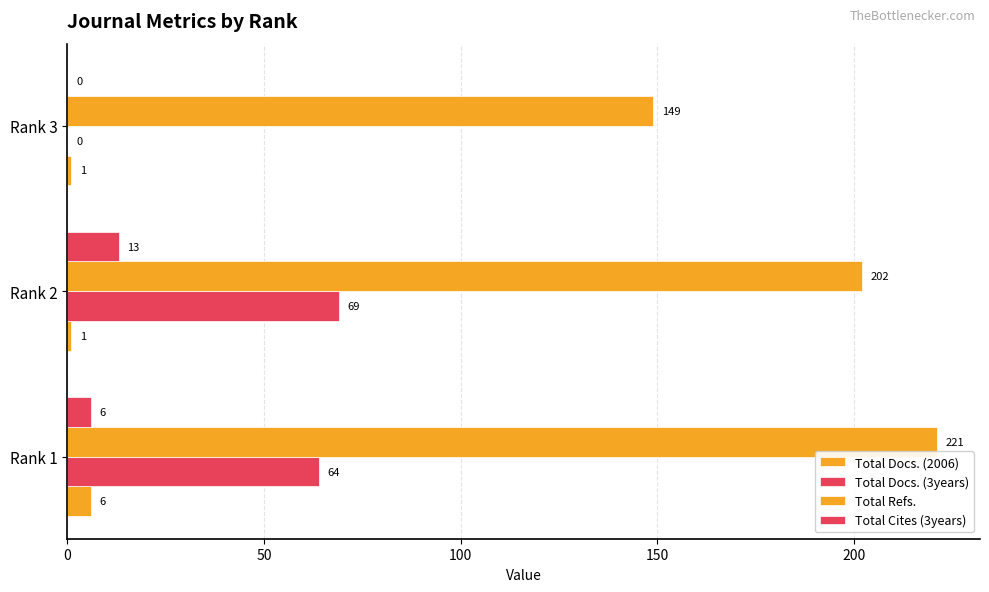

Which series has the largest total across all categories?

Total Refs.